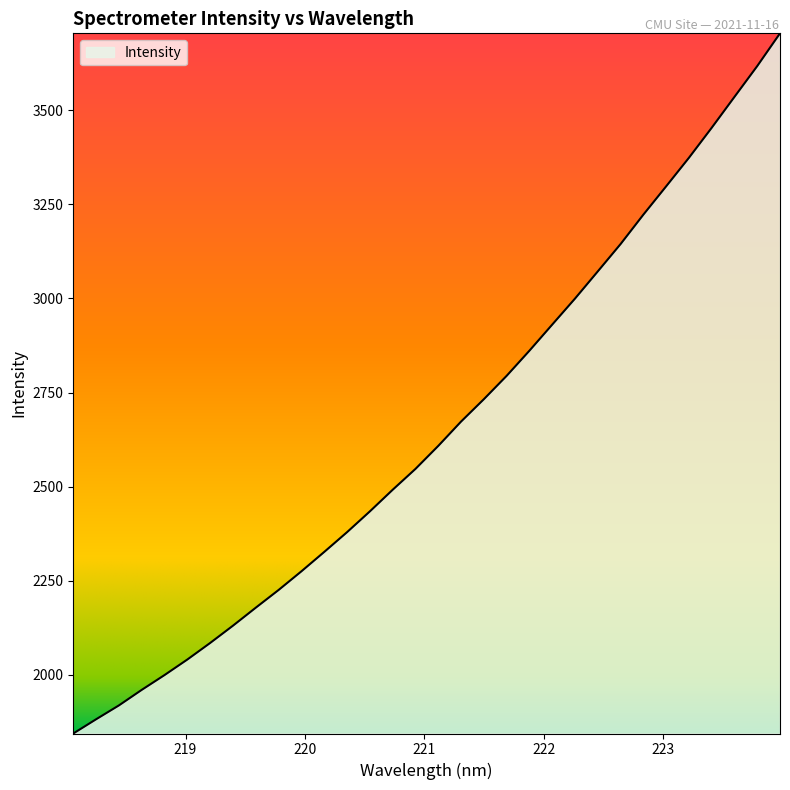

Count the number of data series in this chart.

1